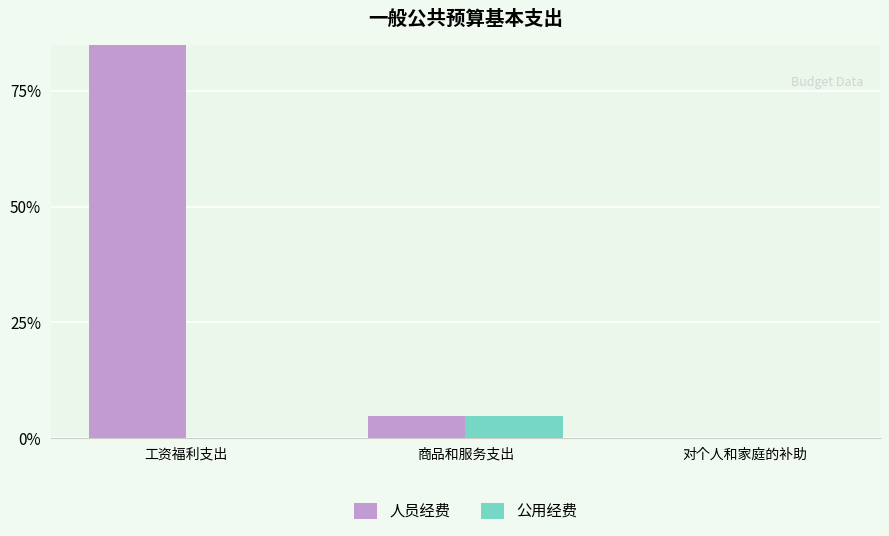

How many data points in 人员经费 are less than 3160?

1